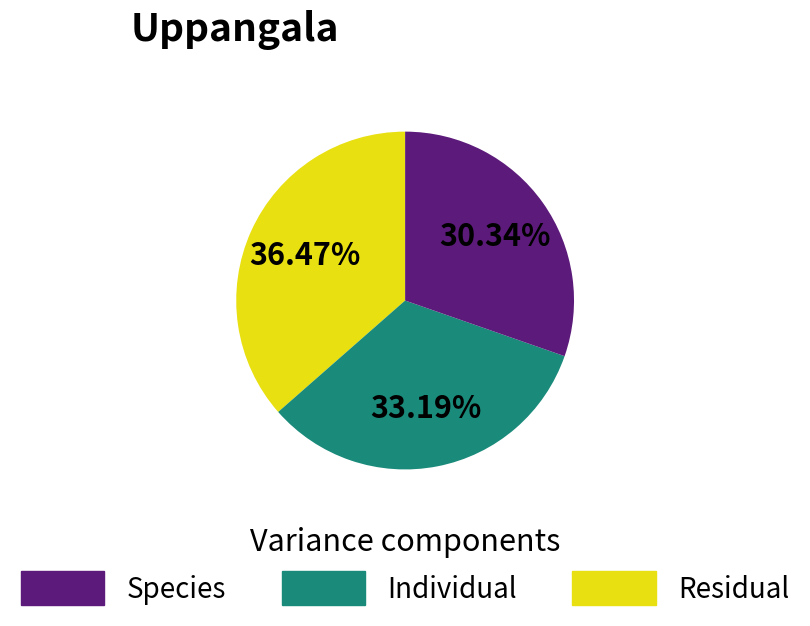

Is there any slice that represents more than half of the pie?

No